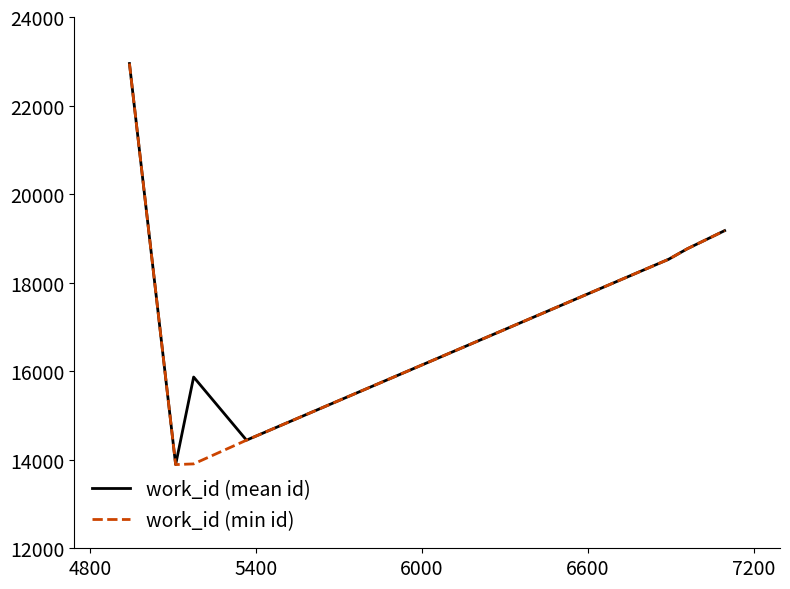

What is the maximum value shown in the chart?

22949.0